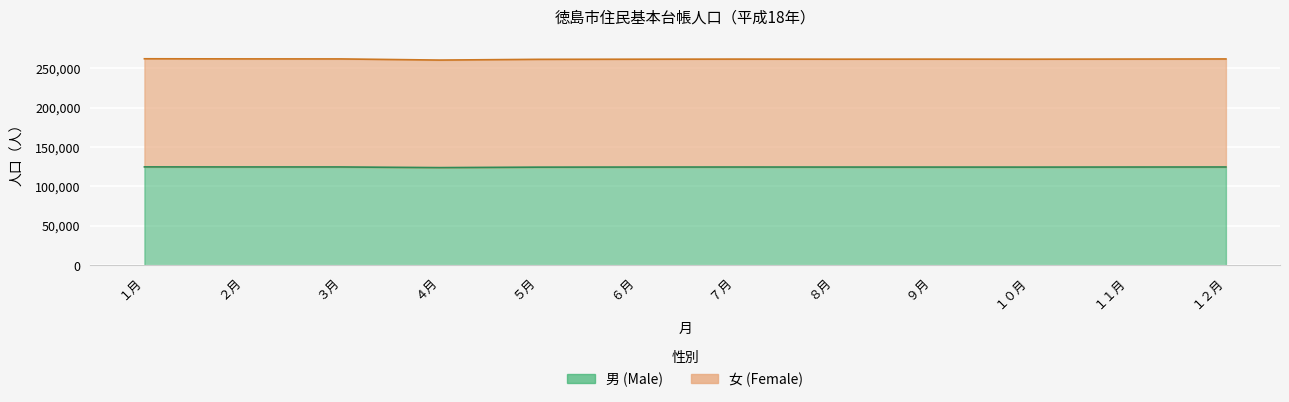

Where does the 男 series first go above 124573?

１月